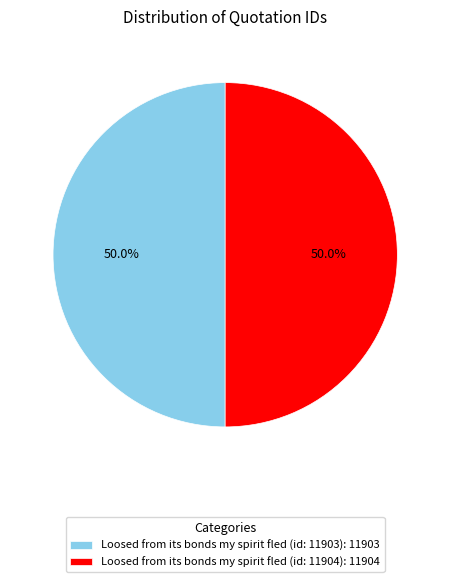

Is it true that Loosed from its bonds my spirit fled (id: 11904) is 42% of the pie?

False